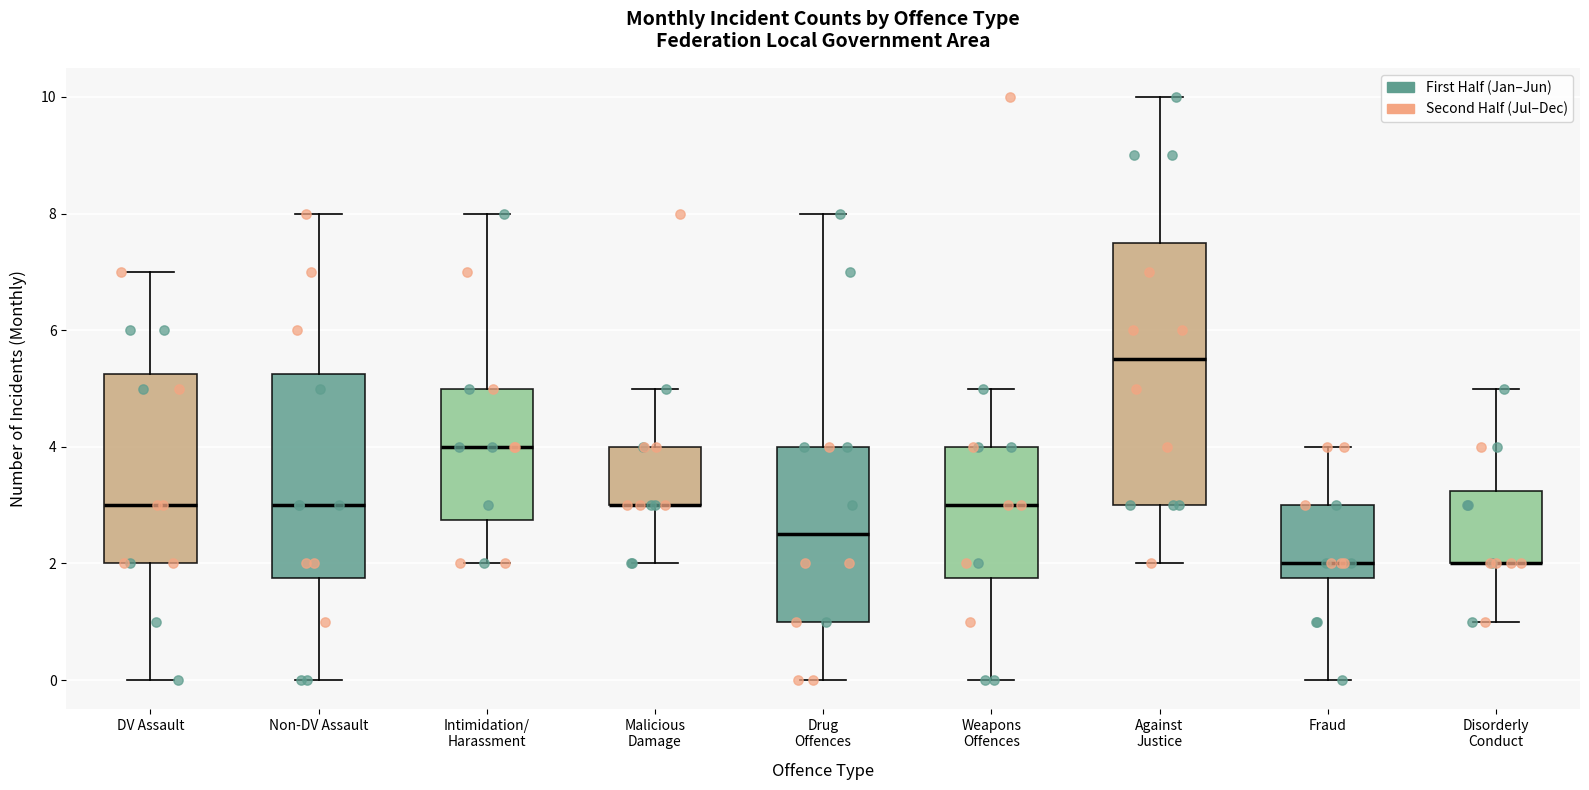

Reading left to right, transcribe this box plot: for each box, give where its median line is, the range the box spans, and where its two whiskers end, as read against the y-axis. The values are not printed on the chart, so give them approximately, as read against the axis.

DV Assault: median 3.0, box 2.0 to 5.2, whiskers 0.0 to 7.0
Non-DV Assault: median 3.0, box 1.8 to 5.2, whiskers 0.0 to 8.0
Intimidation/ Harassment: median 4.0, box 2.8 to 5.0, whiskers 2.0 to 8.0
Malicious Damage: median 3.0 (drawn on the box's lower edge), box 3.0 to 4.0, whiskers 2.0 to 5.0
Drug Offences: median 2.6, box 1.0 to 4.0, whiskers 0.0 to 8.0
Weapons Offences: median 3.0, box 1.8 to 4.0, whiskers 0.0 to 5.0
Against Justice: median 5.6, box 3.0 to 7.6, whiskers 2.0 to 10.0
Fraud: median 2.0, box 1.8 to 3.0, whiskers 0.0 to 4.0
Disorderly Conduct: median 2.0 (drawn on the box's lower edge), box 2.0 to 3.2, whiskers 1.0 to 5.0